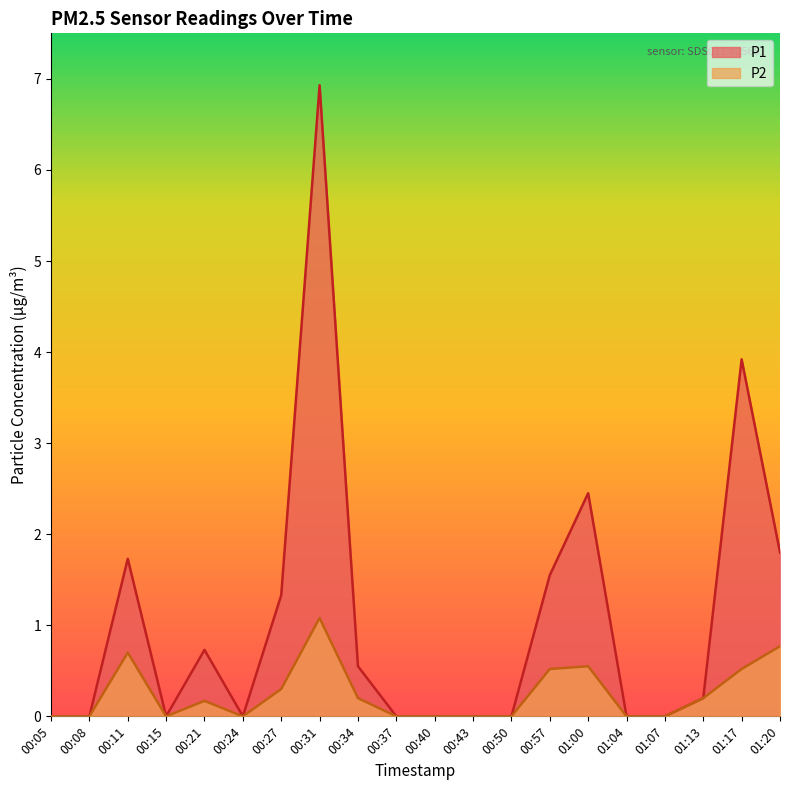

List the labels in order of P2 value, smallest first.

00:05, 00:08, 00:15, 00:24, 00:37, 00:40, 00:43, 00:50, 01:04, 01:07, 00:21, 00:34, 01:13, 00:27, 00:57, 01:17, 01:00, 00:11, 01:20, 00:31